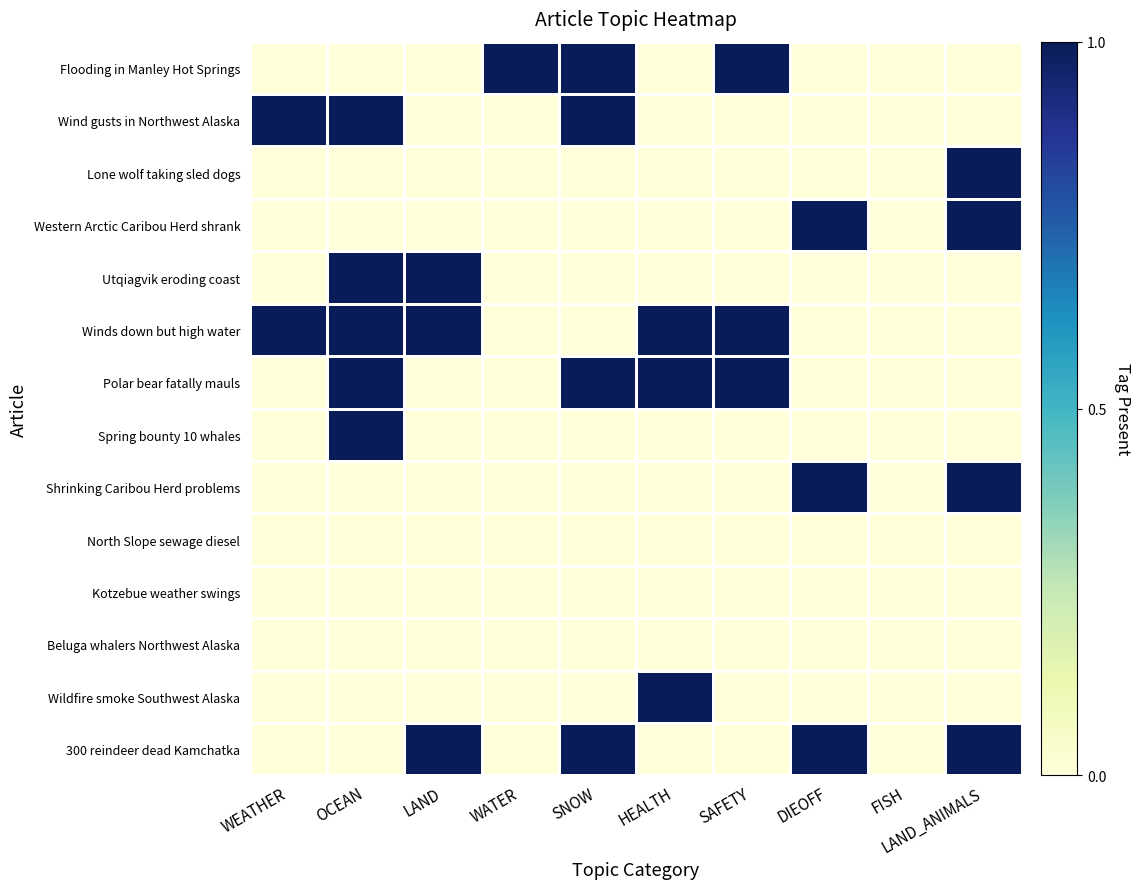

At which category is the sum across all series the highest?

OCEAN